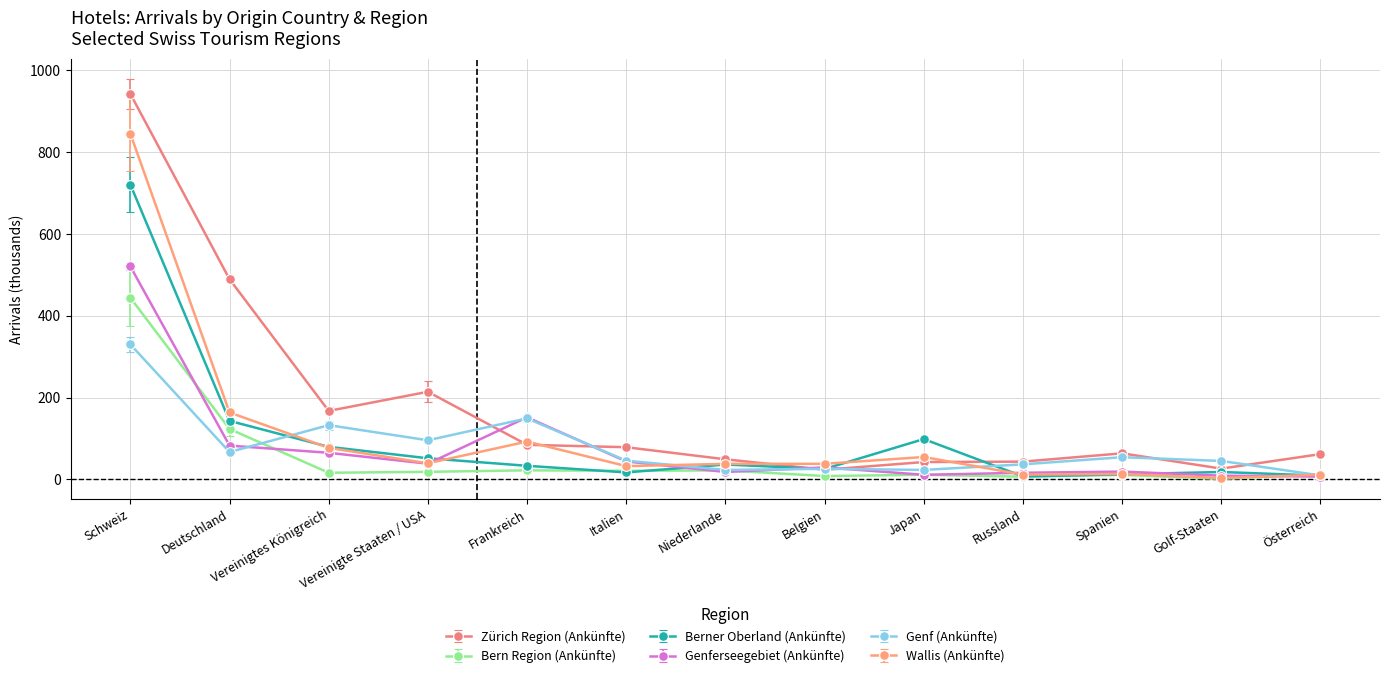

What is the difference between the highest and lowest values at Italien?

61.7